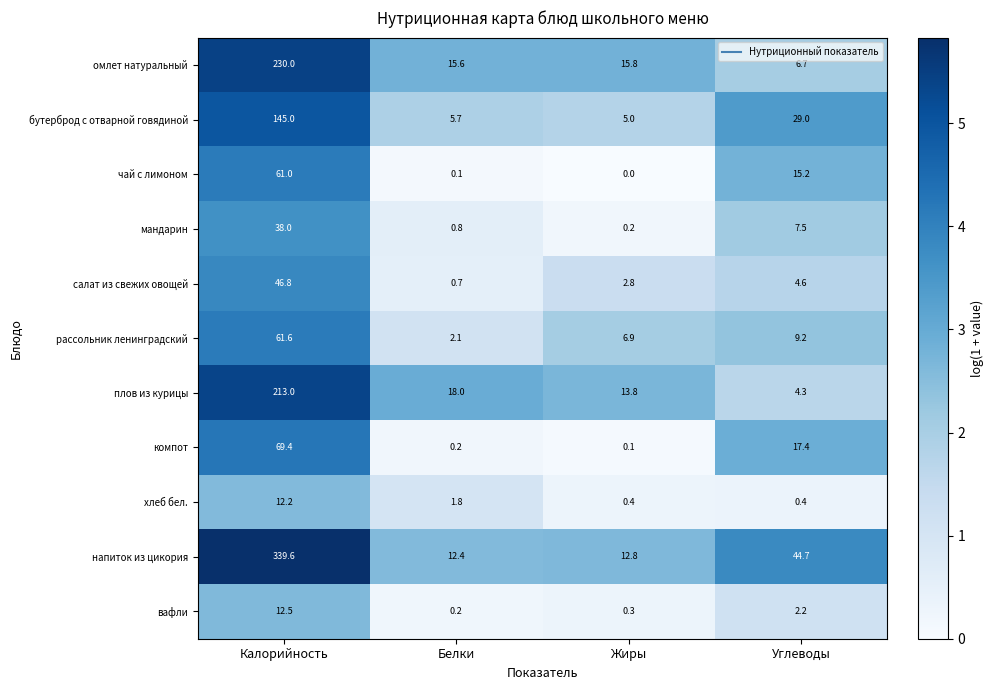

List the series in order of their peak value, lowest first.

хлеб бел., вафли, мандарин, салат из свежих овощей, чай с лимоном, рассольник ленинградский, компот, бутерброд с отварной говядиной, плов из курицы, омлет натуральный, напиток из цикория